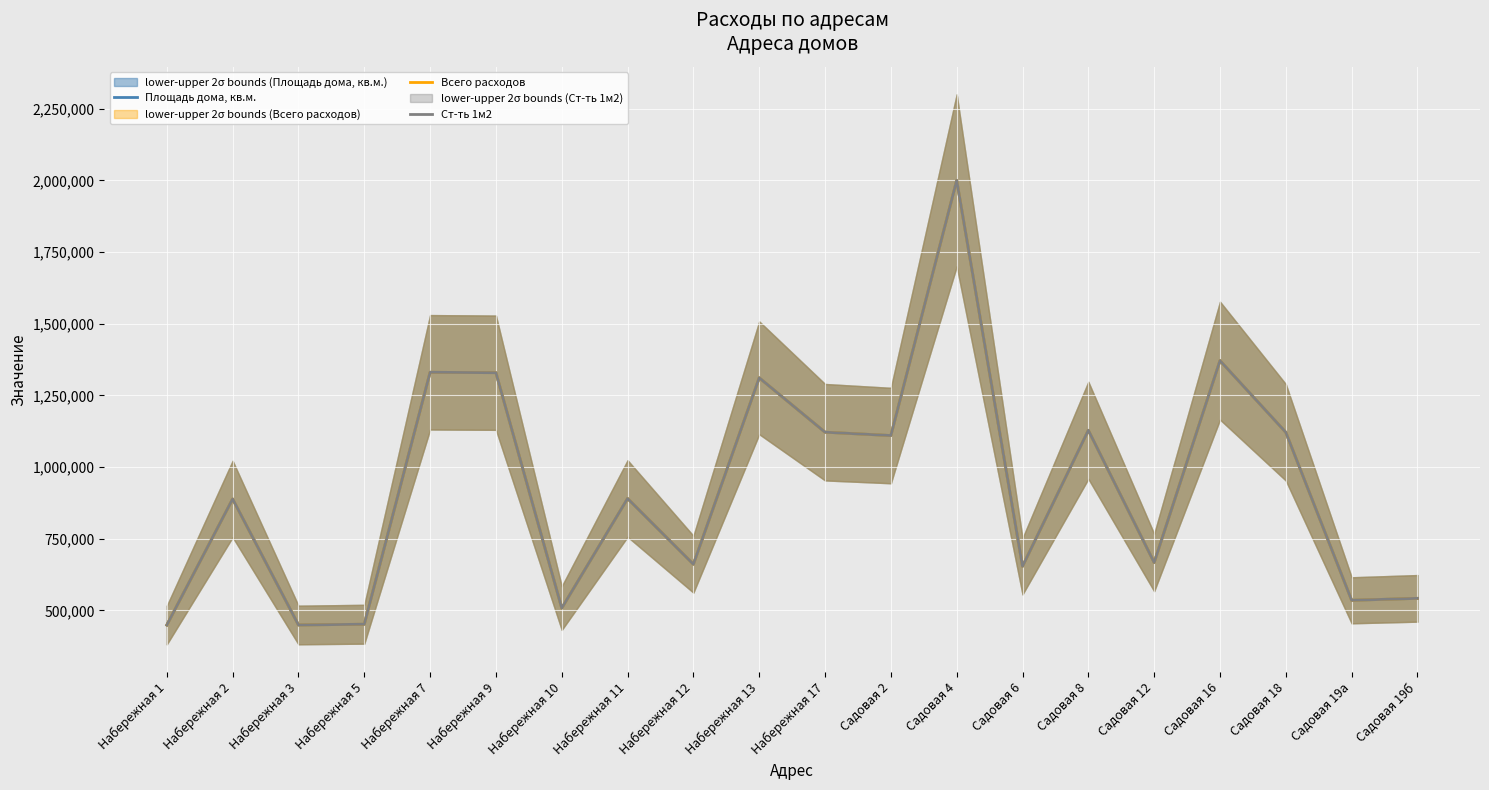

What is the label of the 11th point from the left?

Набережная 17